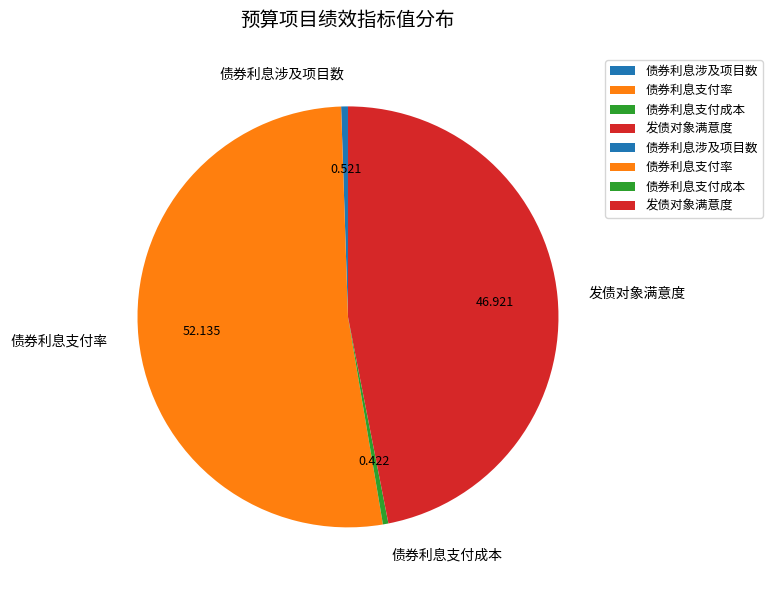

Which slice is the largest?

债券利息支付率